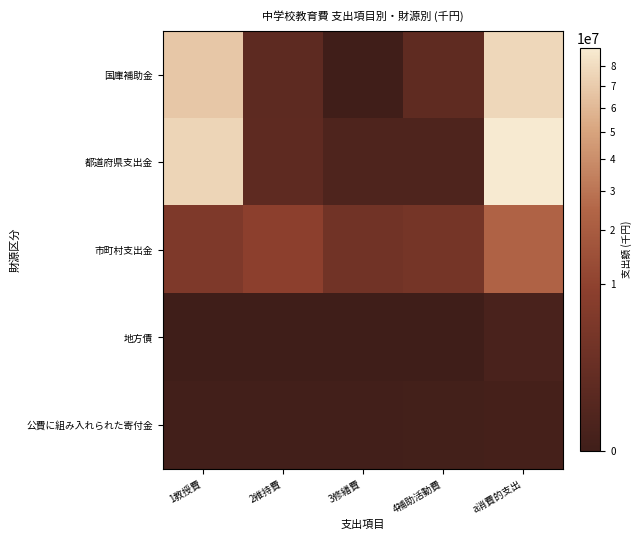

At how many categories does at least one series exceed 8084087?

3